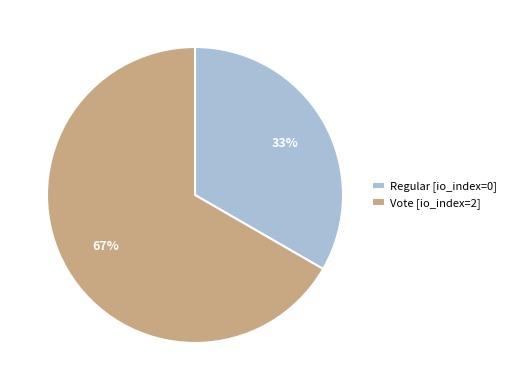

Is it true that Regular [io_index=0] is 33% of the pie?

True